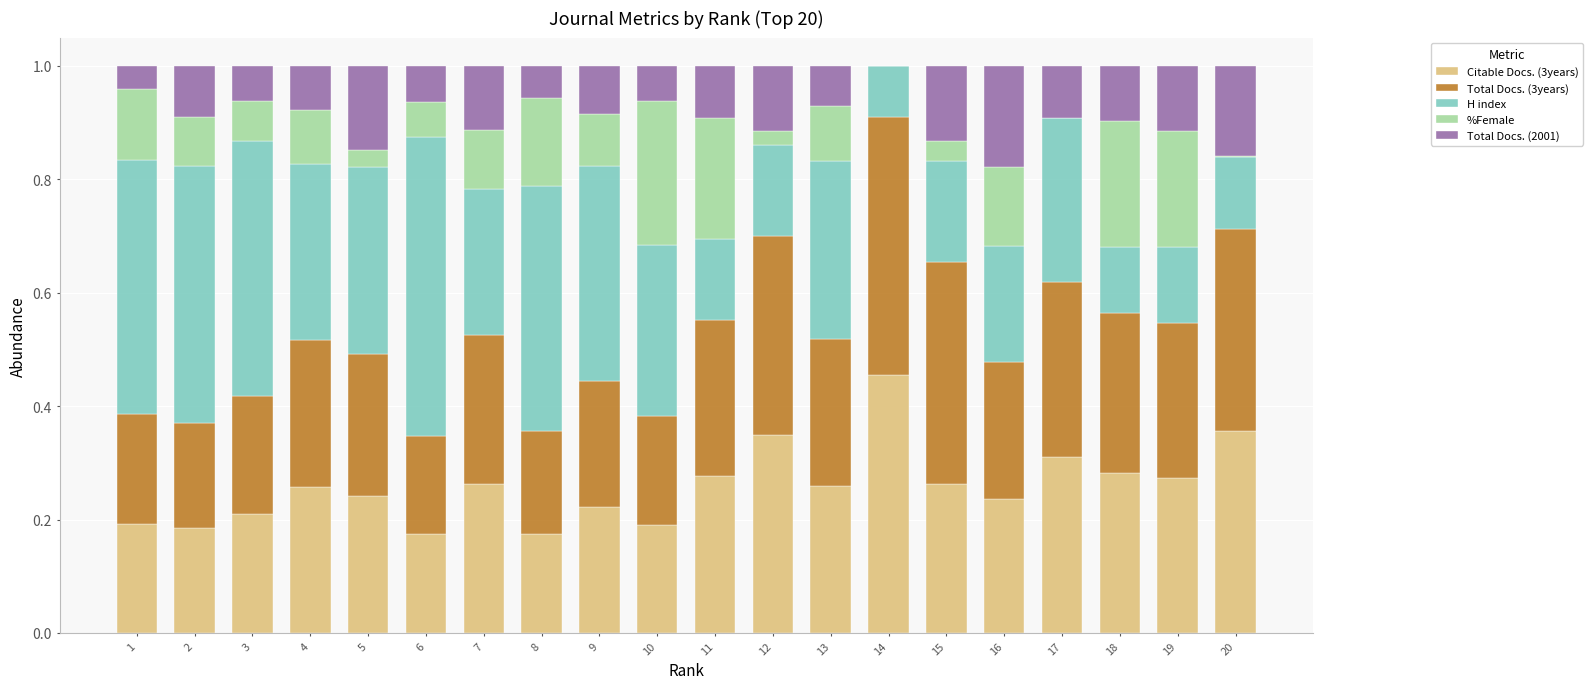

The value of Citable Docs. (3years) at 7 is 0.3. True or false?

True